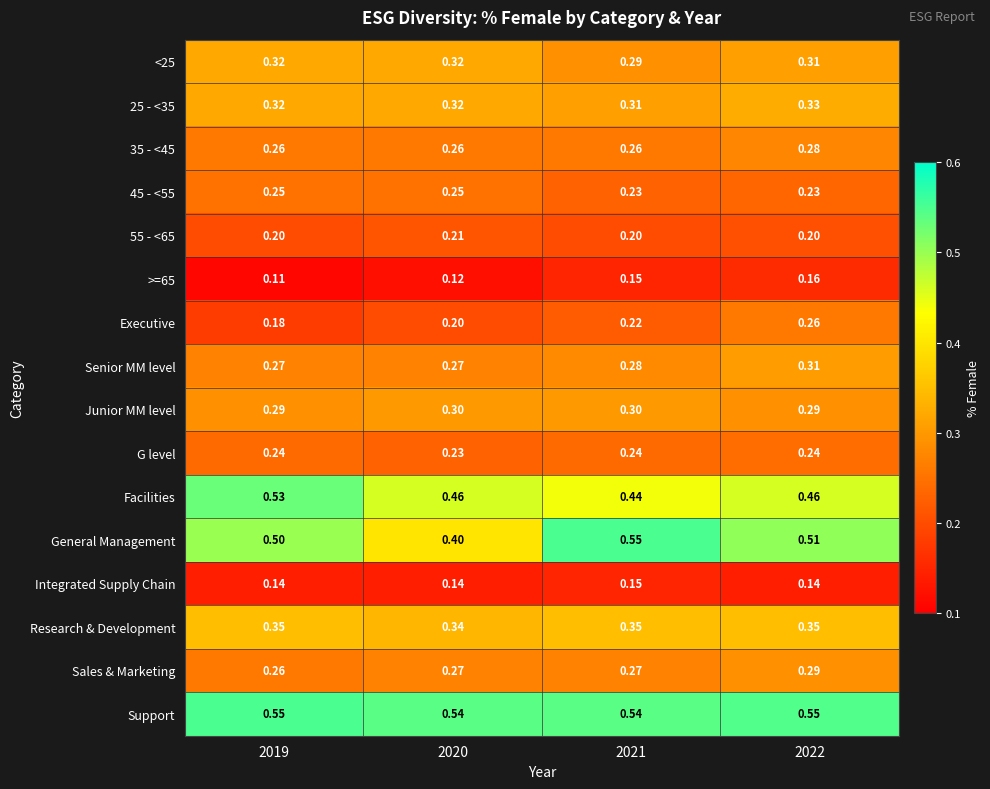

Which series has the largest range (max minus min)?

General Management